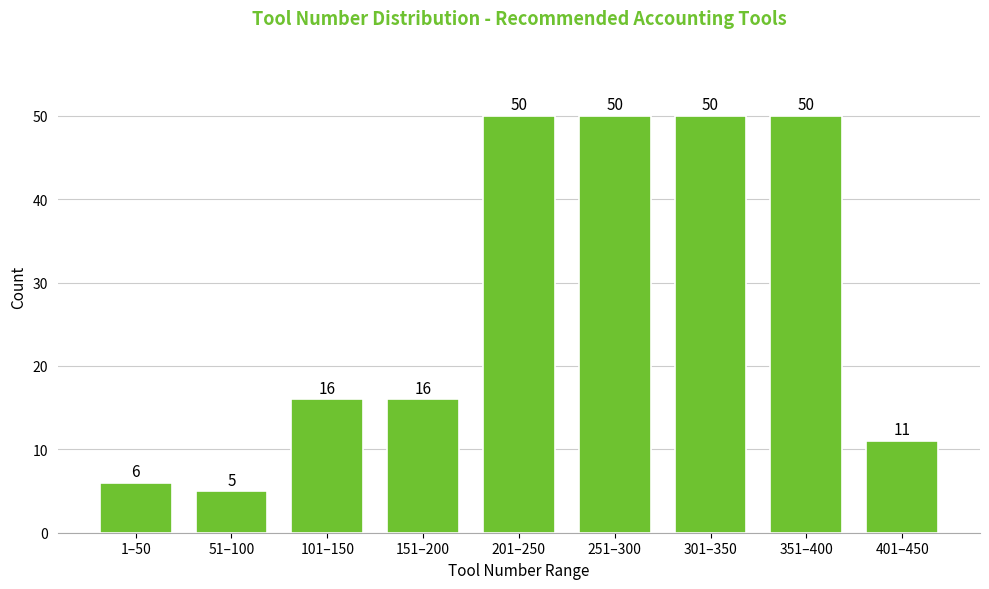

Reading right to left, transcribe all the data shown in this chart.

401–450=11	351–400=50	301–350=50	251–300=50	201–250=50	151–200=16	101–150=16	51–100=5	1–50=6